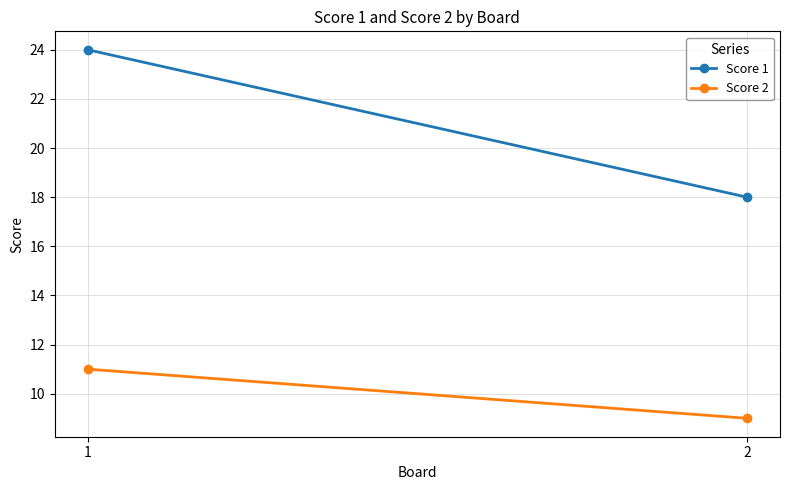

Is it true that Score 2 equals 9 at 2?

True